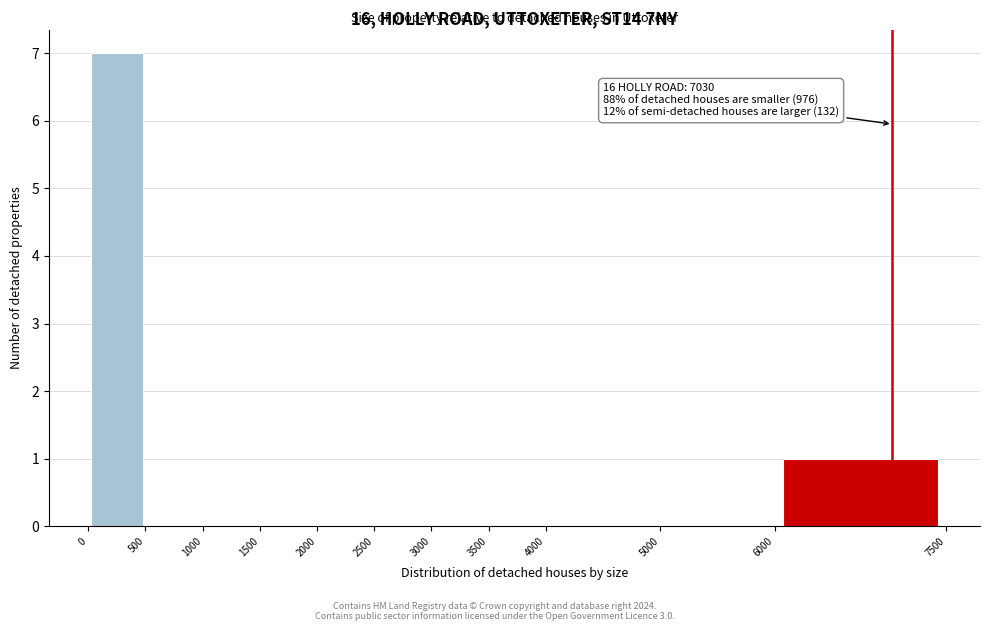

Over which range of the x-axis is the bar tallest?

0 to 500